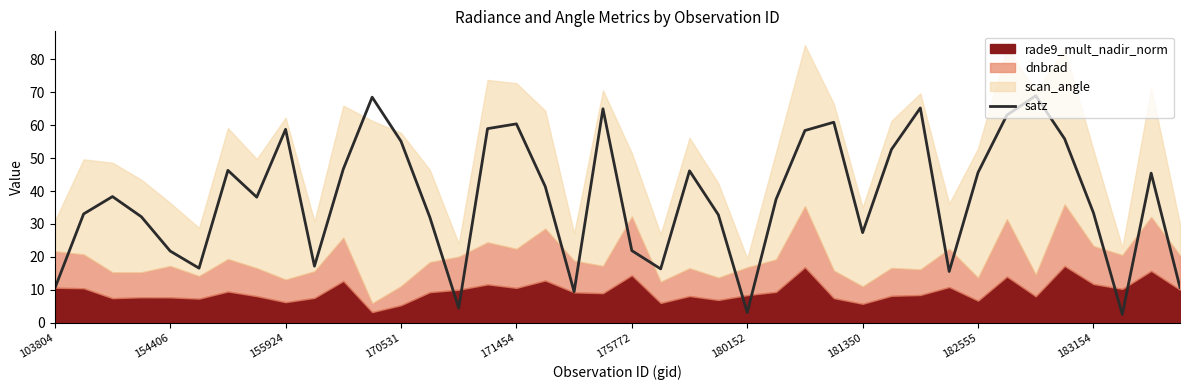

The satz series shows 106.9 at 171454. True or false?

False